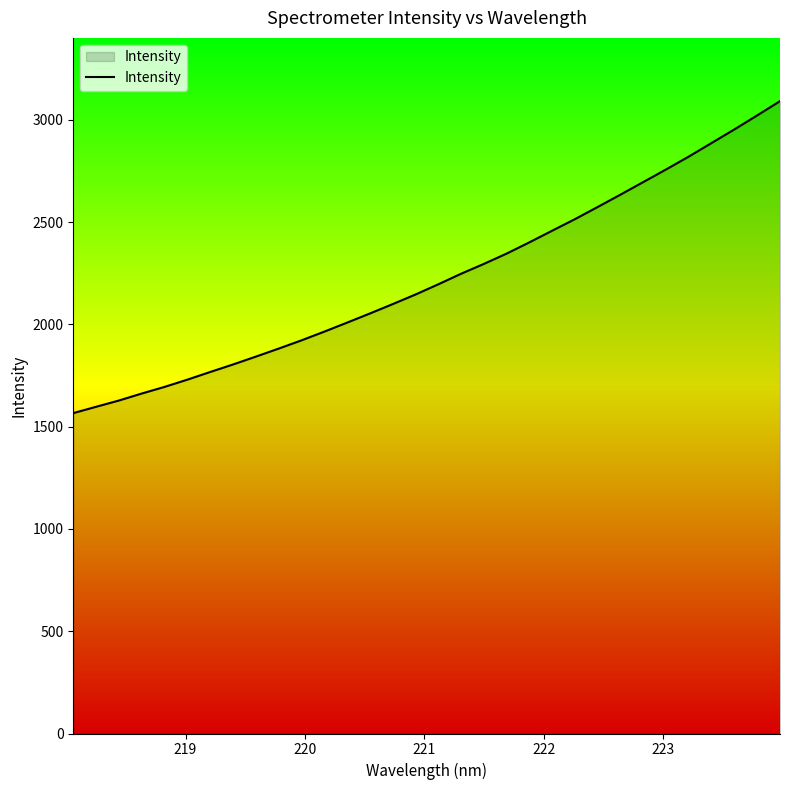

Does the chart display data point markers on the line(s)?

No